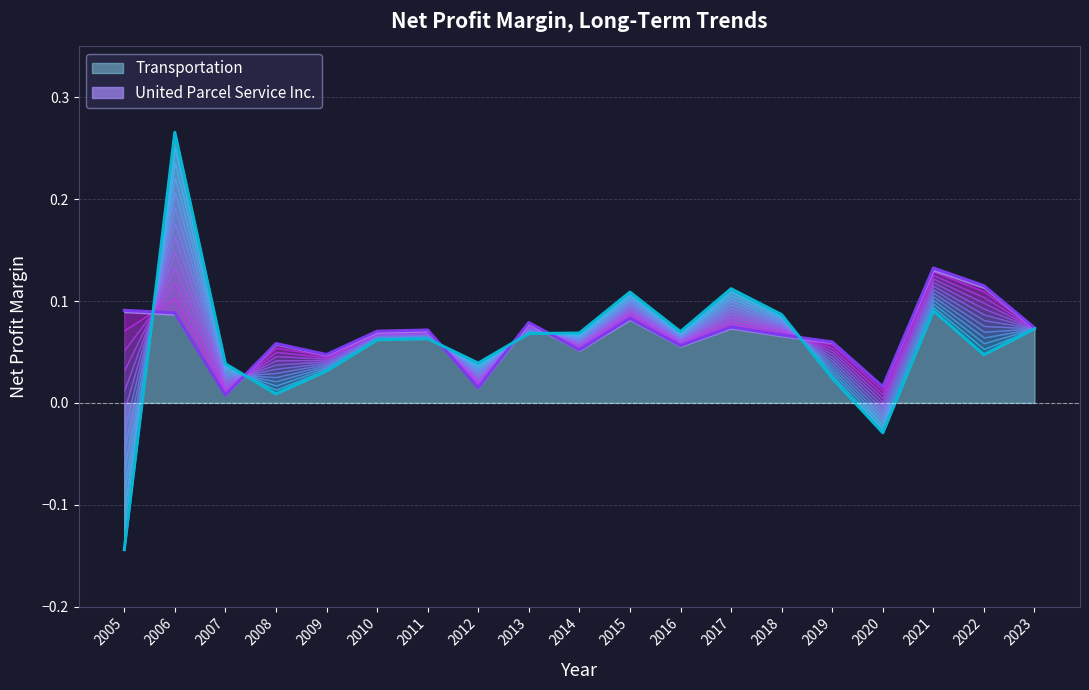

At which category is the sum across all series the highest?

2006